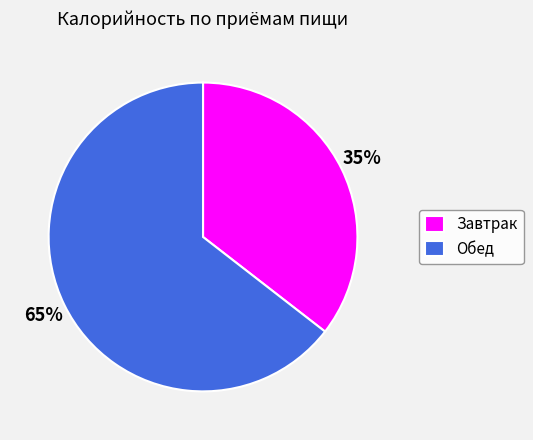

The Завтрак slice represents 24% of the pie. True or false?

False